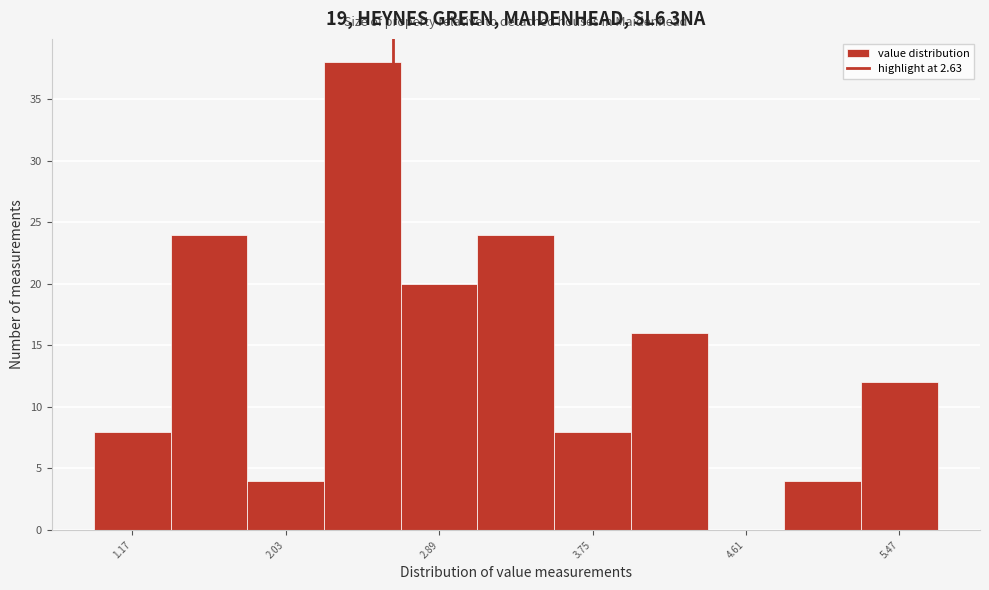

Reading left to right, list every bar in this chart as the range it spans on the x-axis followed by its height. Neither the bar edges nor the heights are printed on the chart, so give them approximately, as read against the axes.

1.0 to 1.4: 8
1.4 to 1.8: 24
1.8 to 2.2: 4
2.2 to 2.7: 38
2.7 to 3.1: 20
3.1 to 3.5: 24
3.5 to 4.0: 8
4.0 to 4.4: 16
4.4 to 4.8: 0
4.8 to 5.3: 4
5.3 to 5.7: 12